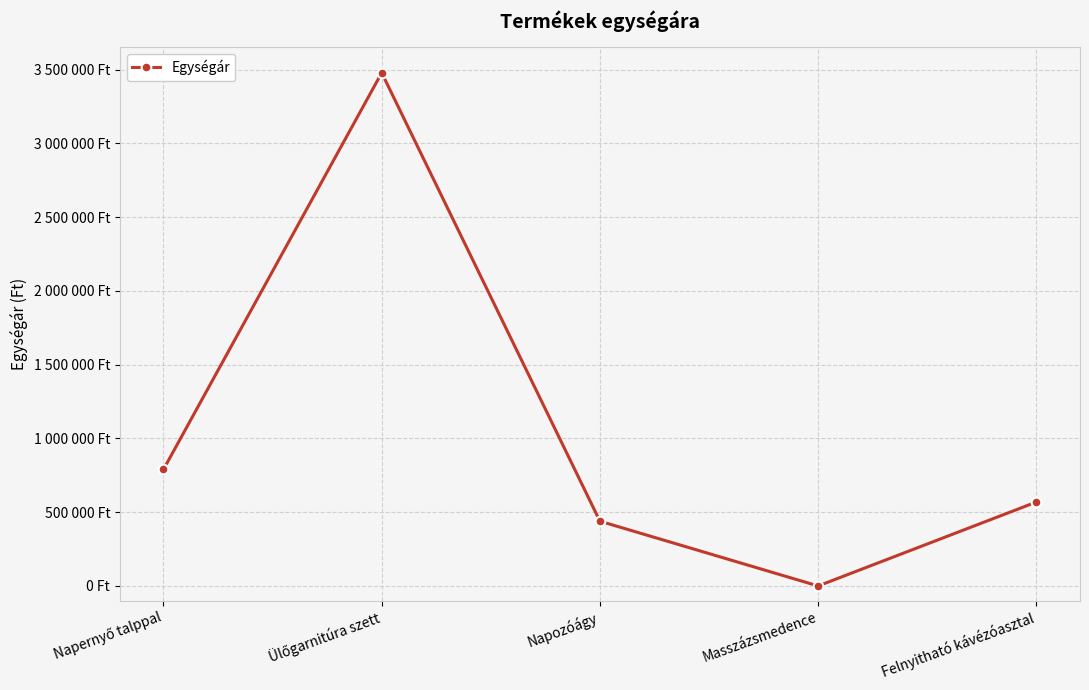

What is the value of the 3rd point from the left?

439000